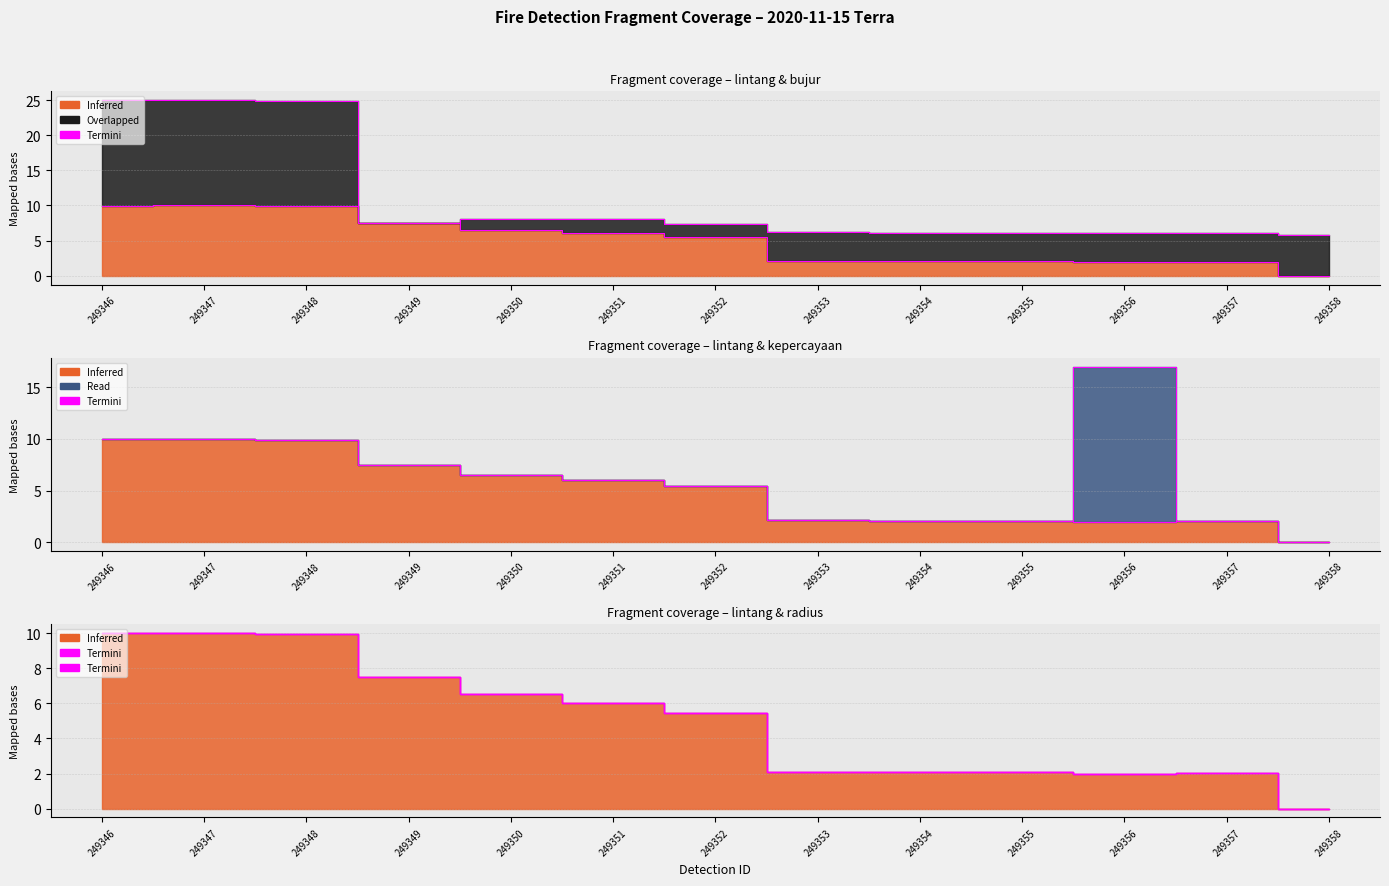

Which label corresponds to the smallest value in the chart?

249358